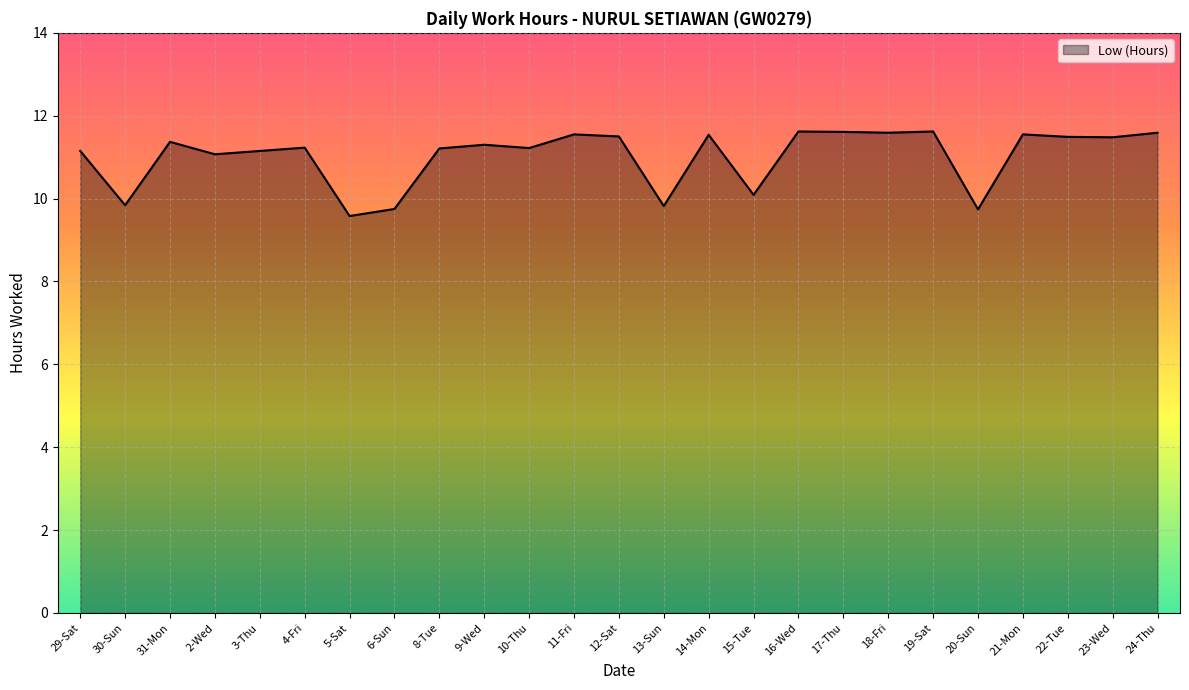

Does the chart display data point markers on the line(s)?

No